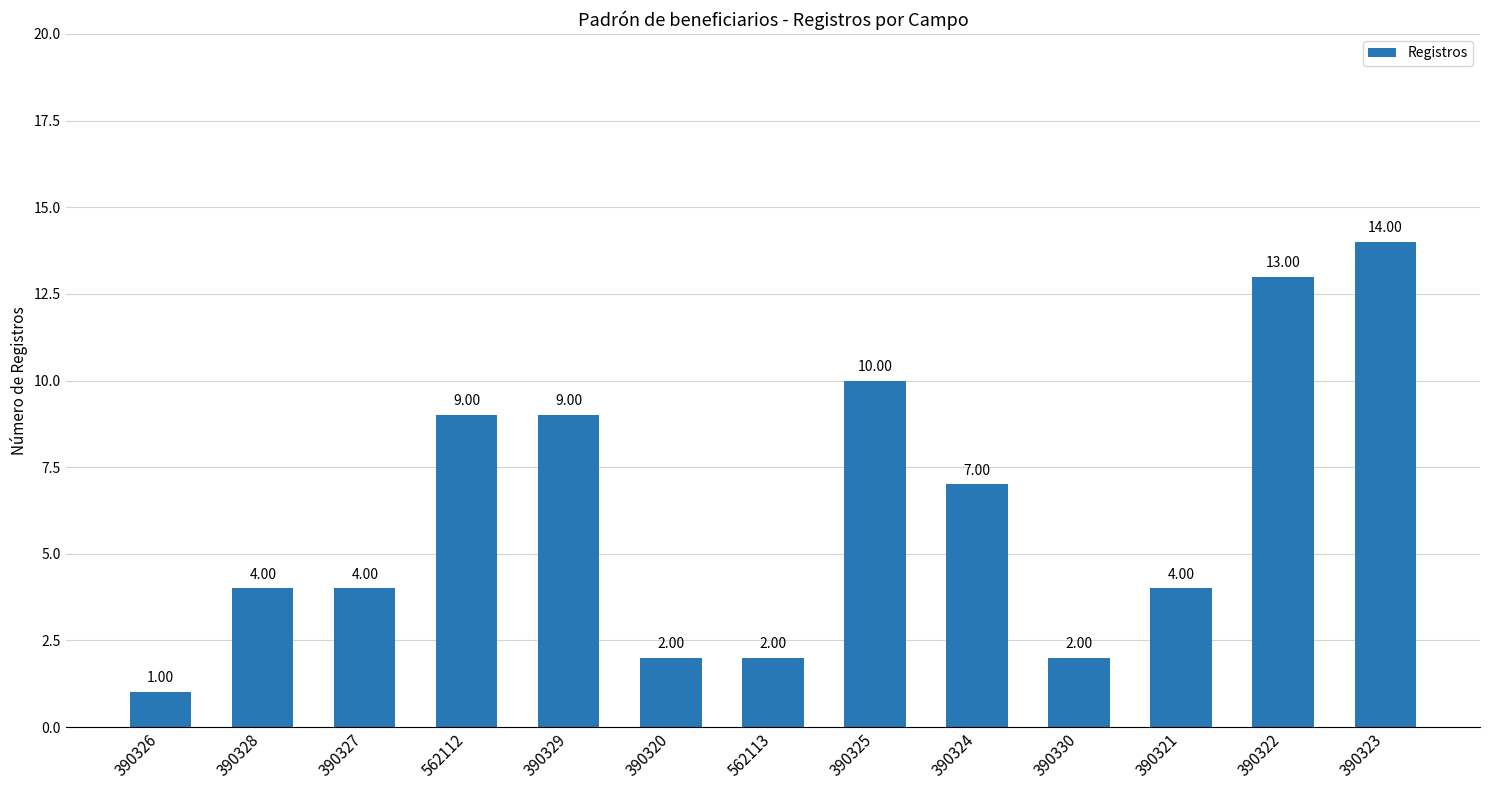

True or false: the data shows 9 at 562112.

True